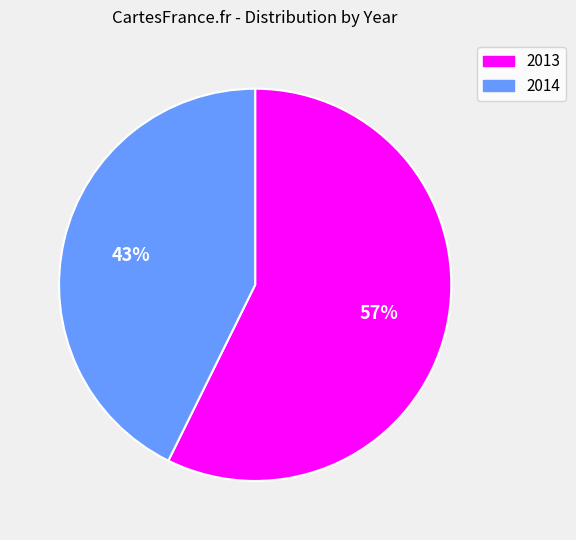

Which slice is the largest?

2013